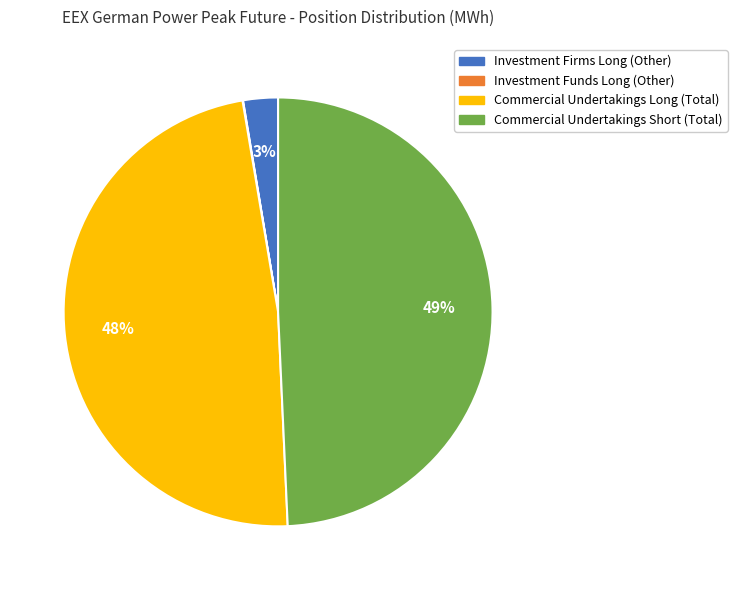

To the nearest percent, what is the difference between the Commercial Undertakings Long (Total) and Investment Firms Long (Other) slice percentages?

45%